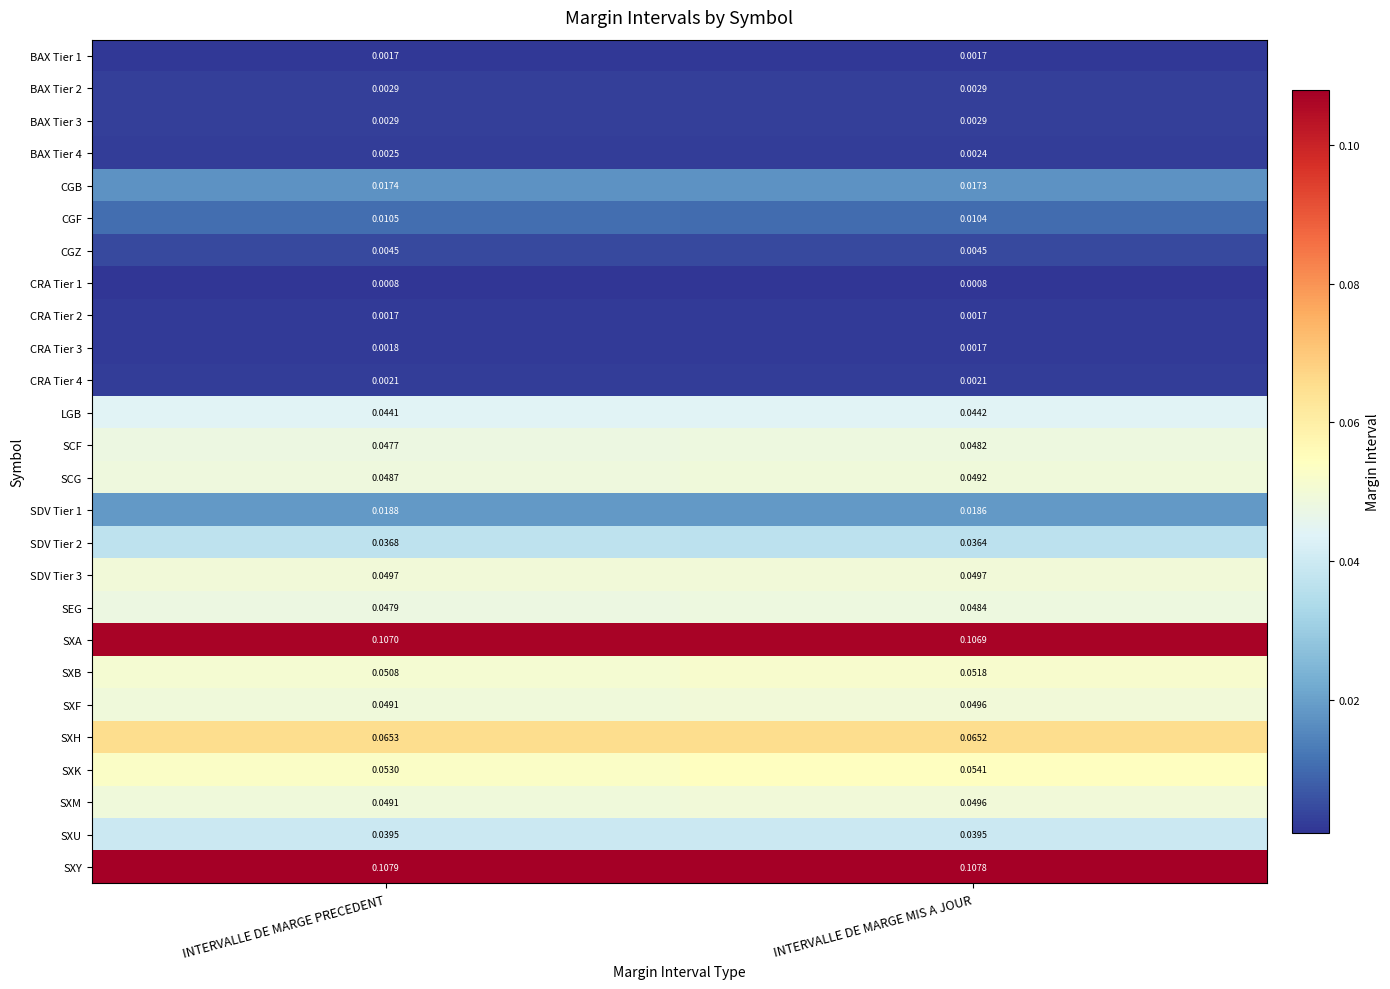

Which series has the largest total across all categories?

SXY